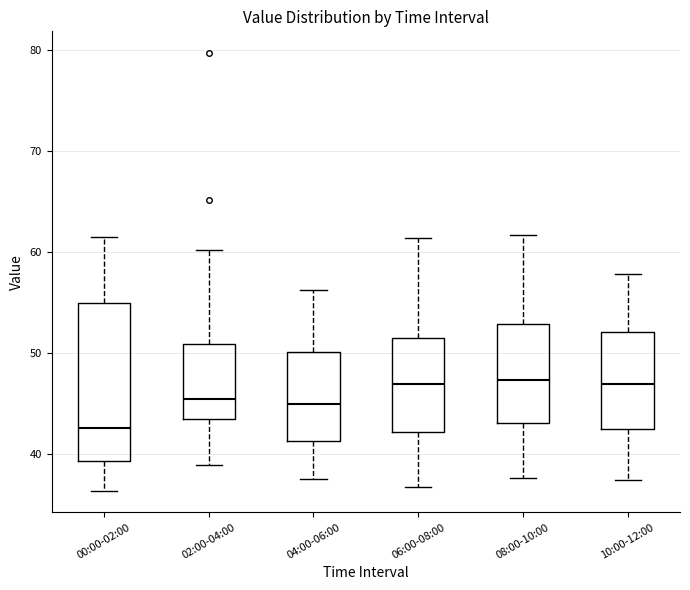

Reading left to right, transcribe this box plot: for each box, give where its median line is, the range the box spans, and where its two whiskers end, as read against the y-axis. The values are not printed on the chart, so give them approximately, as read against the axis.

00:00-02:00: median 43, box 39 to 55, whiskers 36 to 62
02:00-04:00: median 45, box 44 to 51, whiskers 39 to 60
04:00-06:00: median 45, box 41 to 50, whiskers 38 to 56
06:00-08:00: median 47, box 42 to 52, whiskers 37 to 61
08:00-10:00: median 47, box 43 to 53, whiskers 38 to 62
10:00-12:00: median 47, box 42 to 52, whiskers 37 to 58